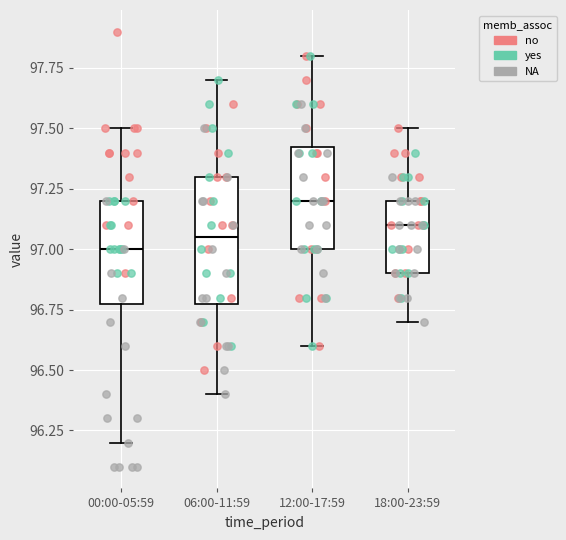

Where is the upper edge of the box for 18:00-23:59 on the y-axis? The values are not printed on the chart, so give them approximately, as read against the axis.

97.20